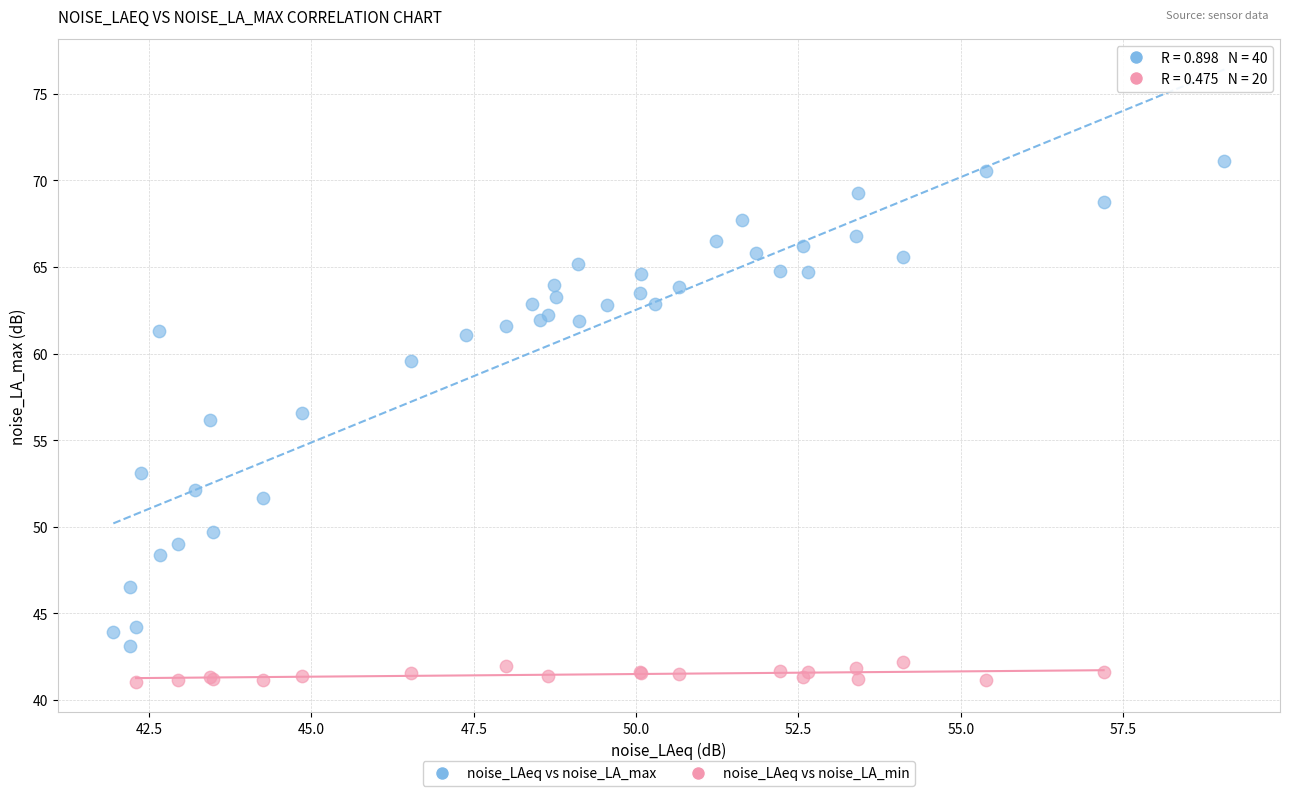

Which series reaches the maximum Y coordinate?

noise_LAeq vs noise_LA_max